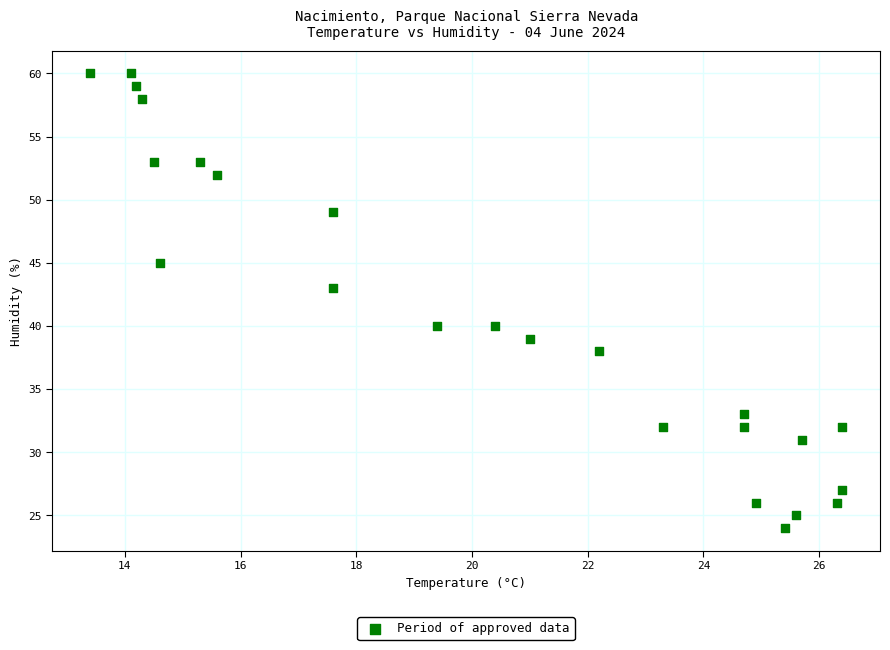

What Y value in the scatter plot is closest to 42?

43